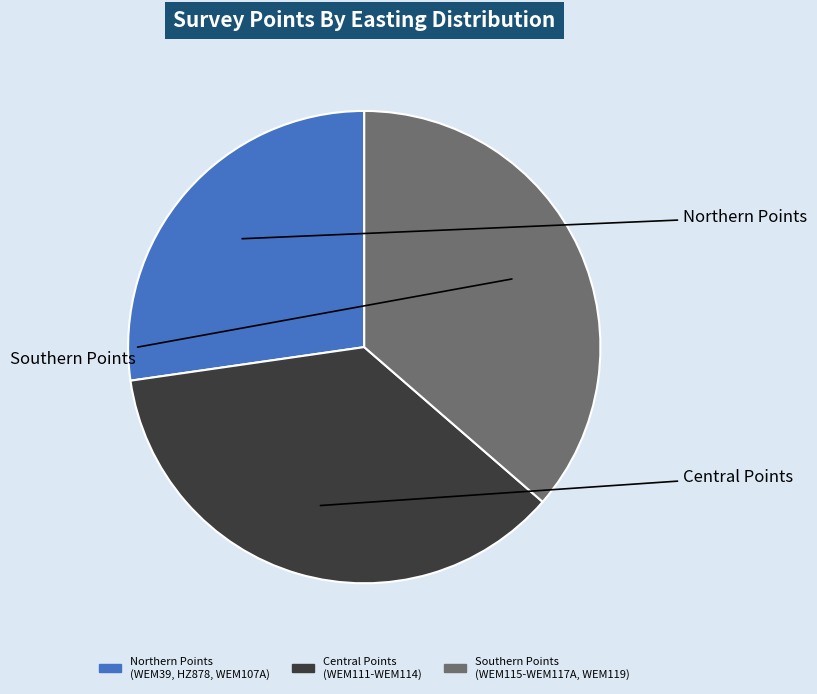

Is the sum of Northern Points (WEM39, HZ878, WEM107A) and Southern Points (WEM115-WEM117A, WEM119) greater than half?

Yes